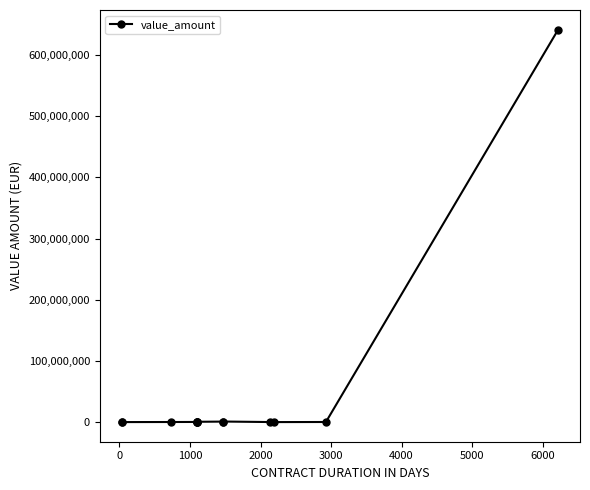

Reading right to left, transcribe all the data shown in this chart.

641427823.0	188182.9	34862.0	101167.3	955966.5	830310.0	540000.0	270000.0	270000.0	250000.0	166666.0	35654.0	20624.3